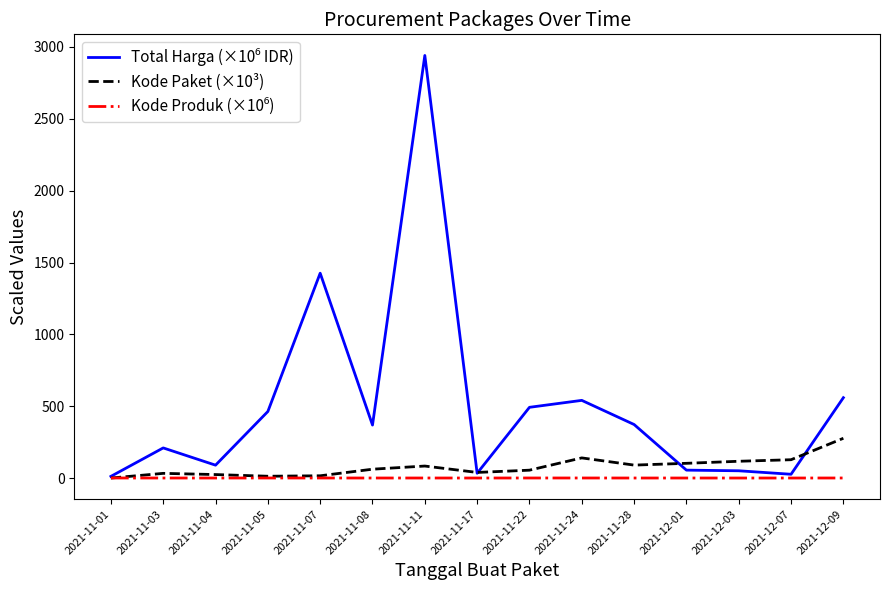

What is the greatest value displayed?

2940.0